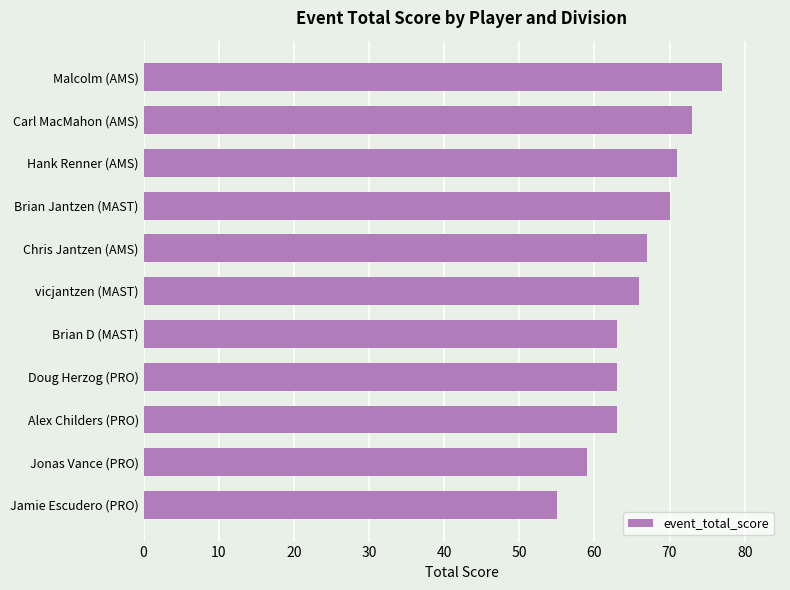

What is the value of the 7th bar from the top?

63